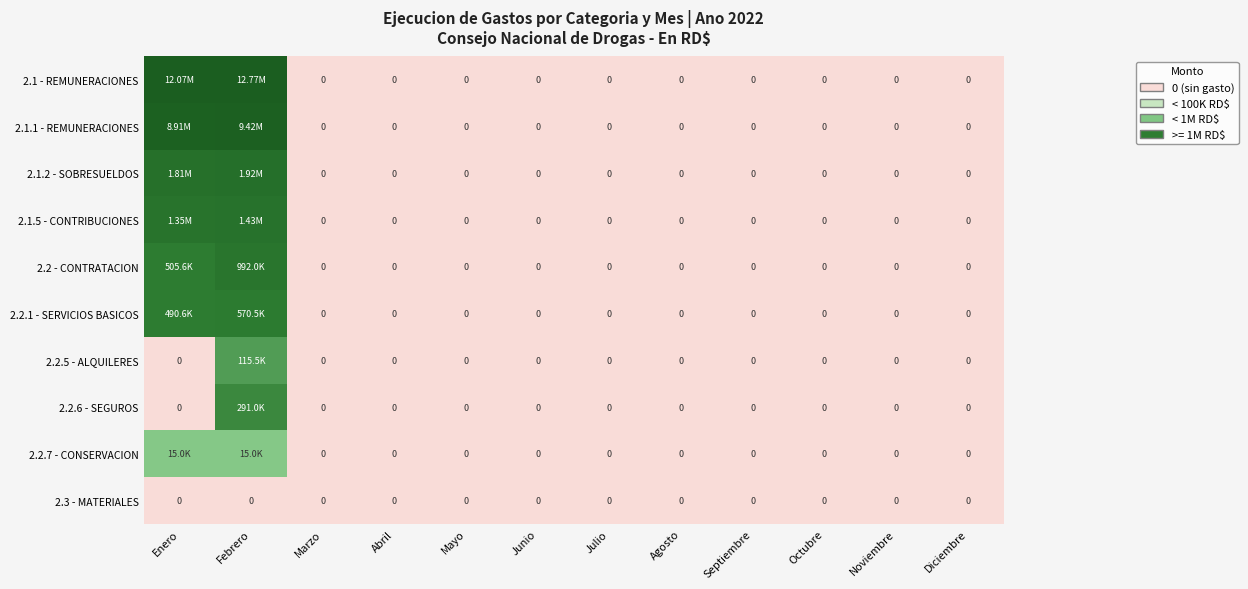

Which series has the widest spread of values?

2.1 - REMUNERACIONES